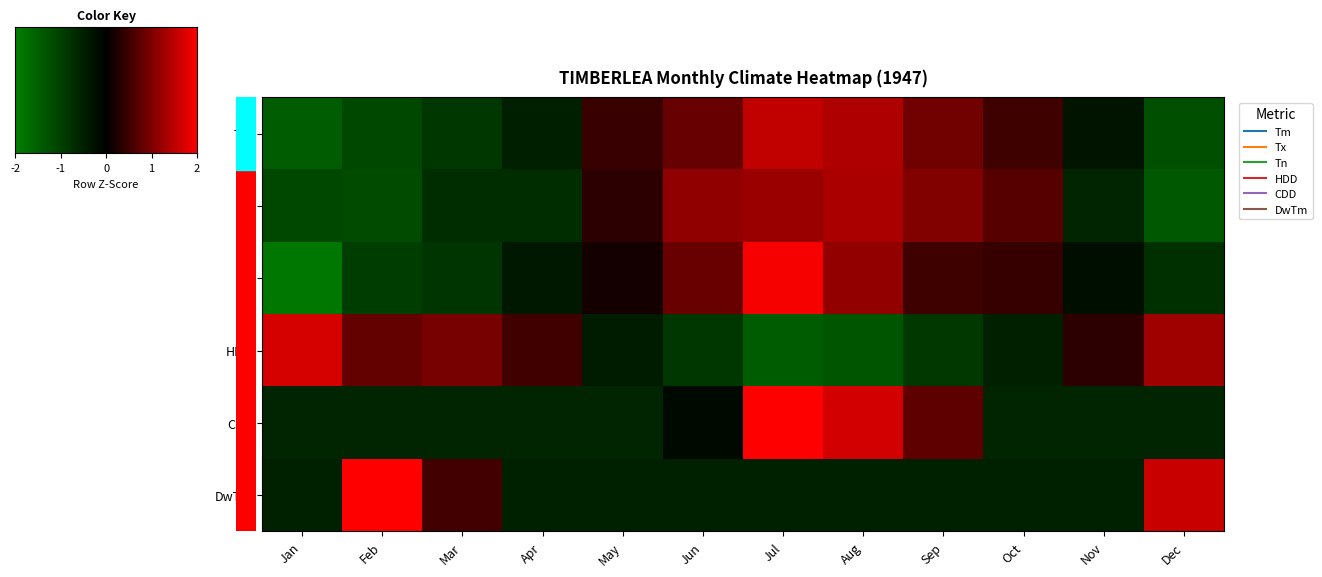

At how many categories does at least one series exceed -1?

12